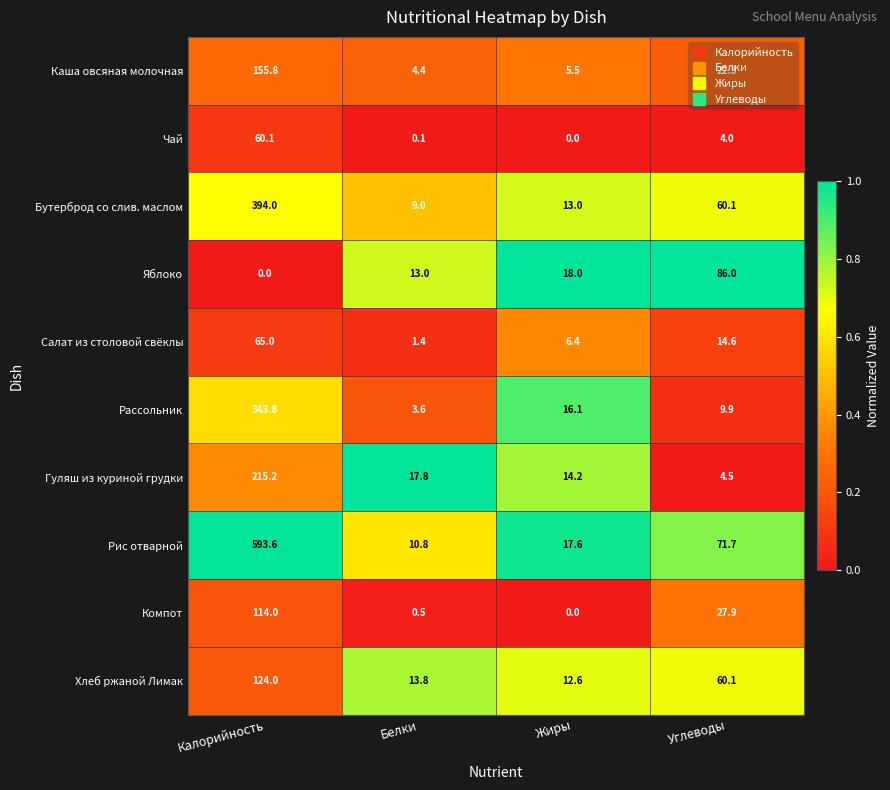

The value of Рассольник at Белки is 2.3. True or false?

False